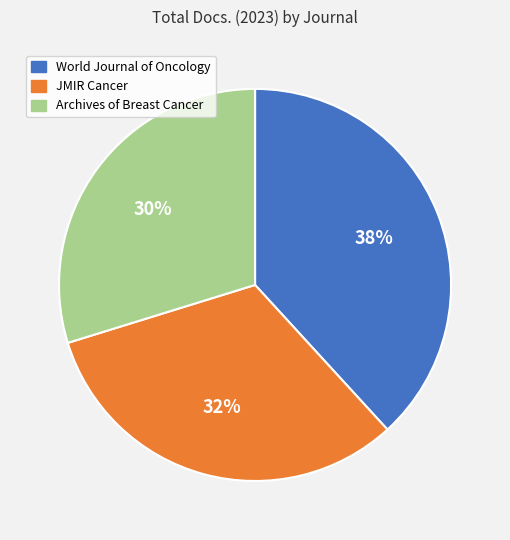

True or false: JMIR Cancer accounts for 46% of the total.

False